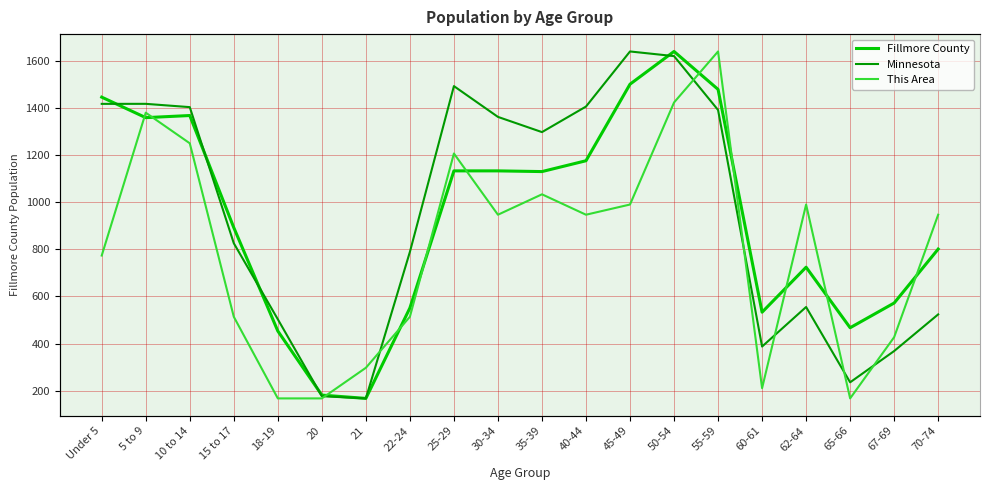

Which has a higher value, 70-74 or 22-24?

70-74